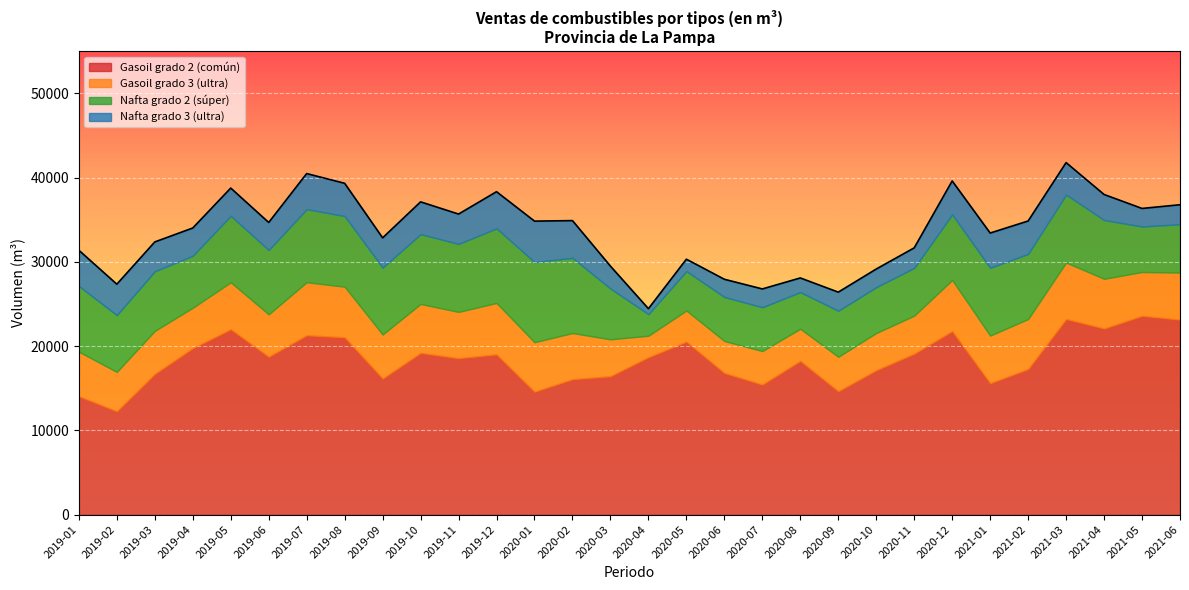

What is the difference between the maximum and minimum values in the Nafta grado 3 (ultra) series?

4209.0